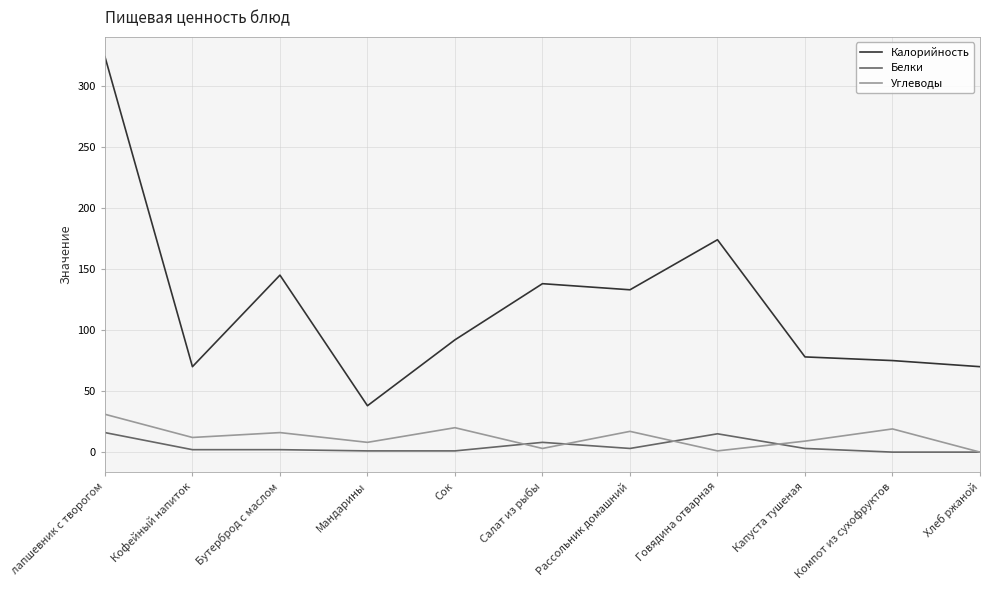

How many lines are shown in the chart?

3